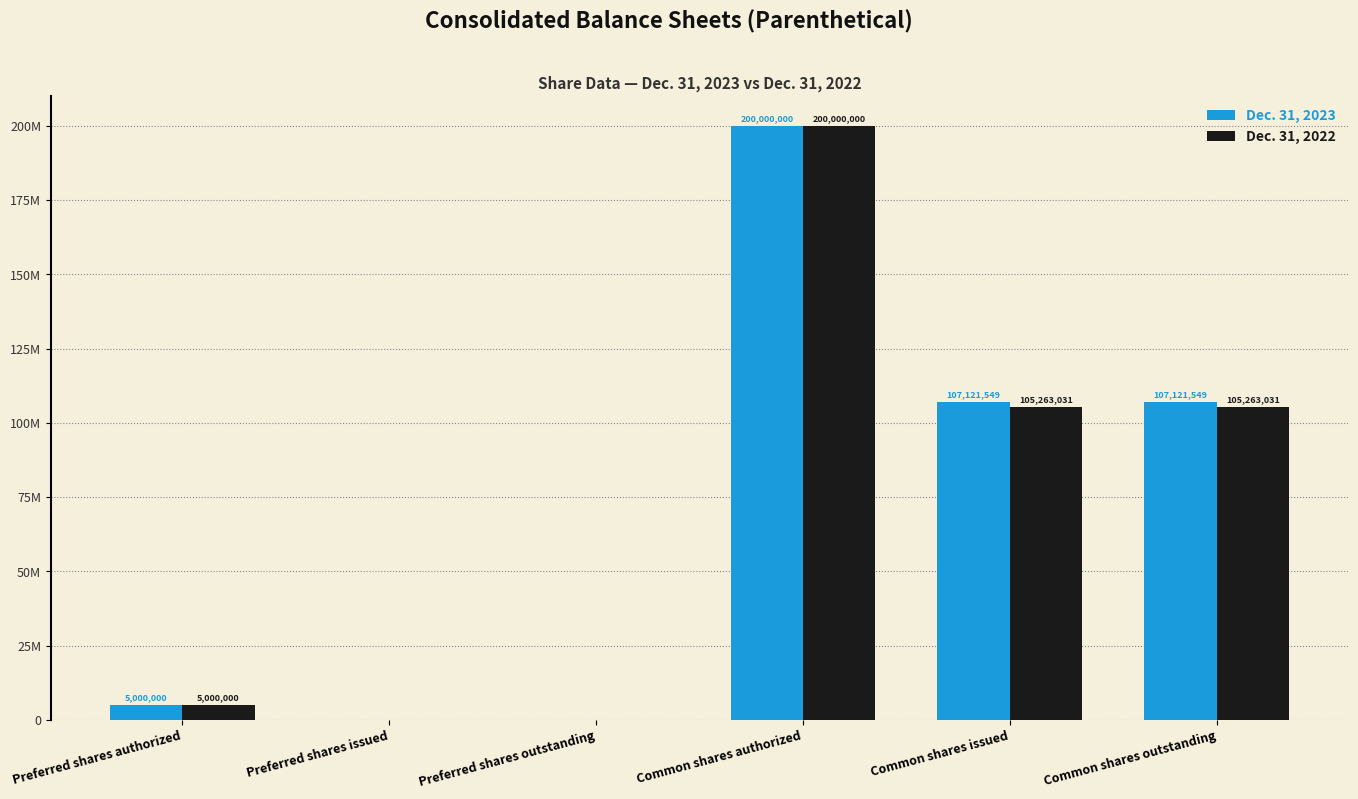

List the labels in order of Dec. 31, 2023 value, largest first.

Common shares authorized, Common shares issued, Common shares outstanding, Preferred shares authorized, Preferred shares issued, Preferred shares outstanding